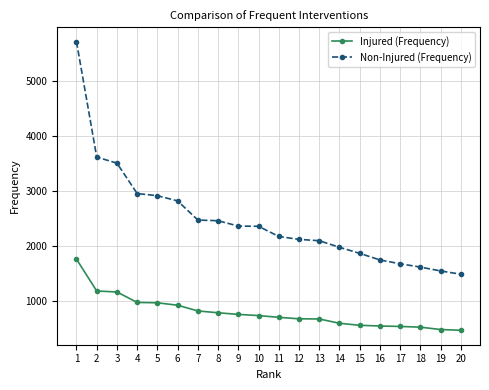

What is the minimum value for Non-Injured (Frequency)?

1490